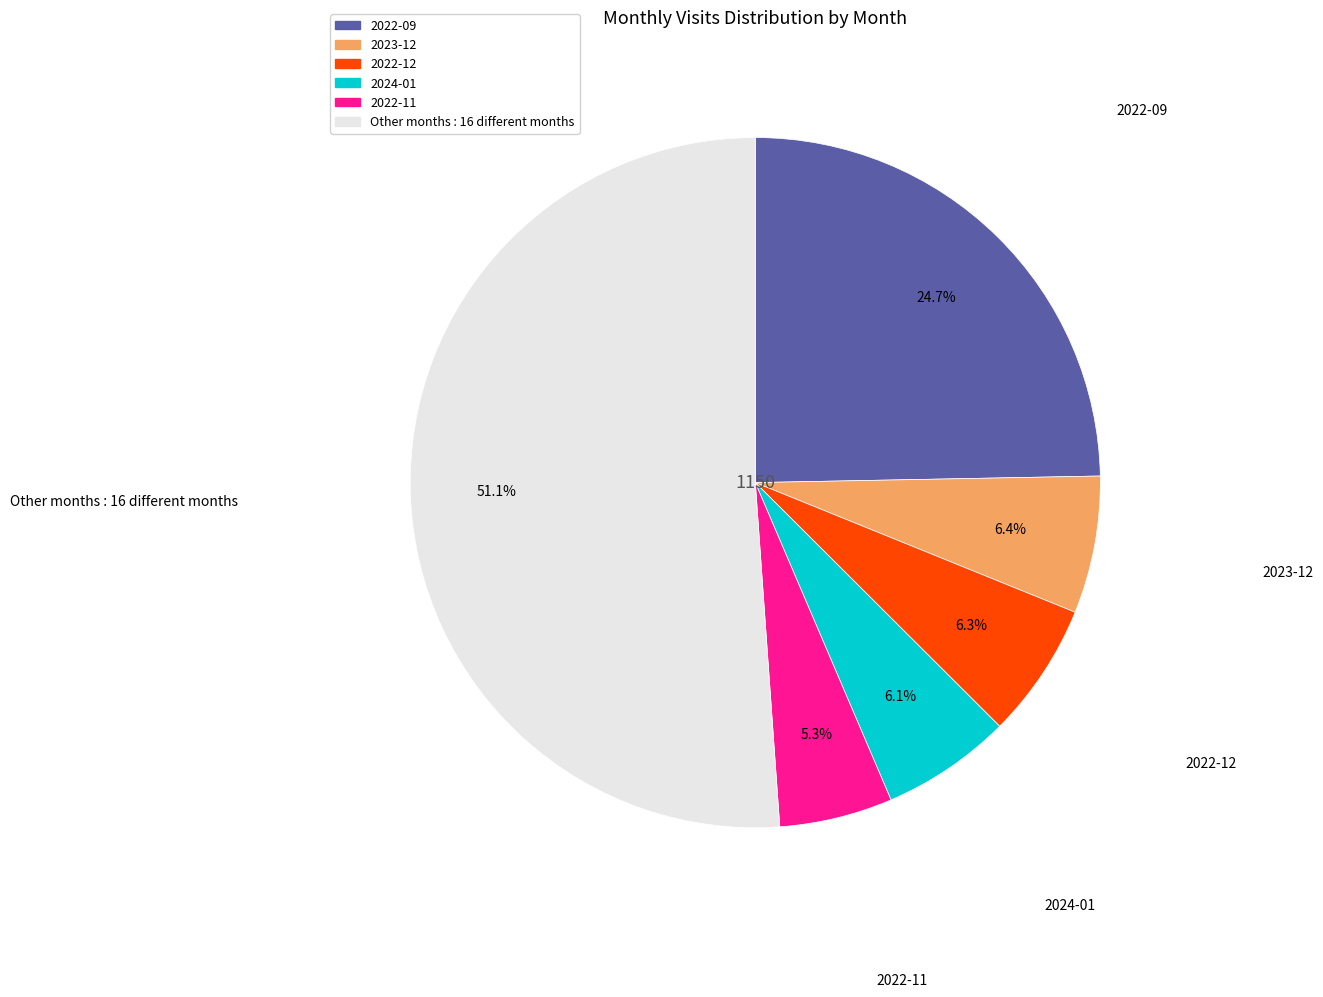

Is there any slice that represents more than half of the pie?

Yes